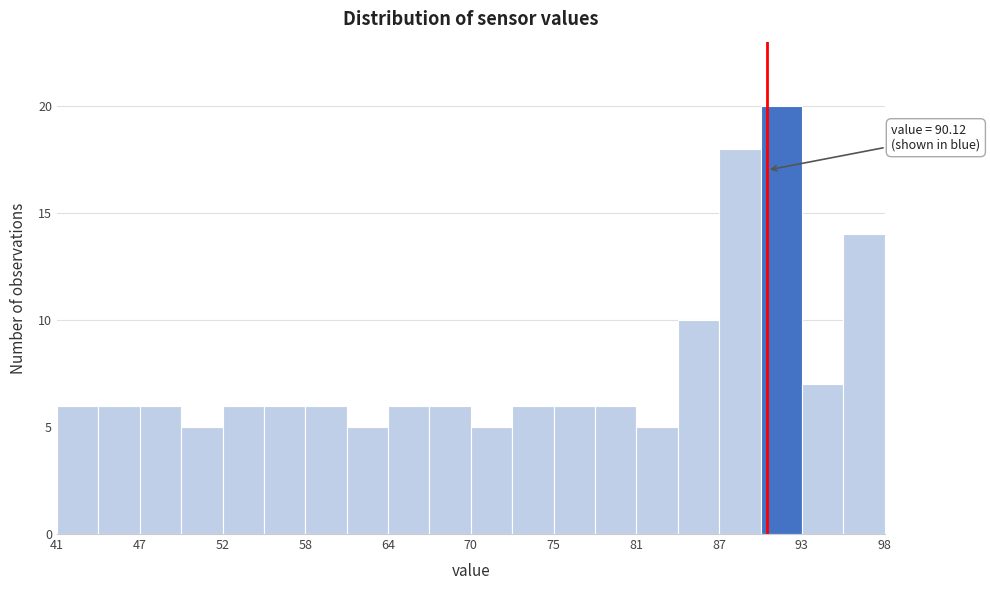

Around what value on the x-axis is the tallest bar? Give the approximate position of its centre, as read against the axis.

91